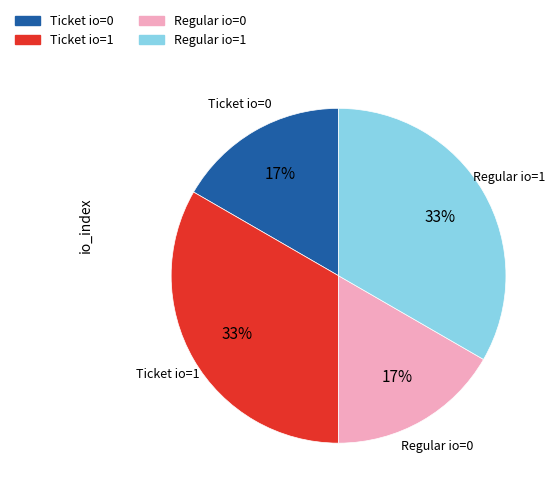

Is there any slice that represents more than half of the pie?

No